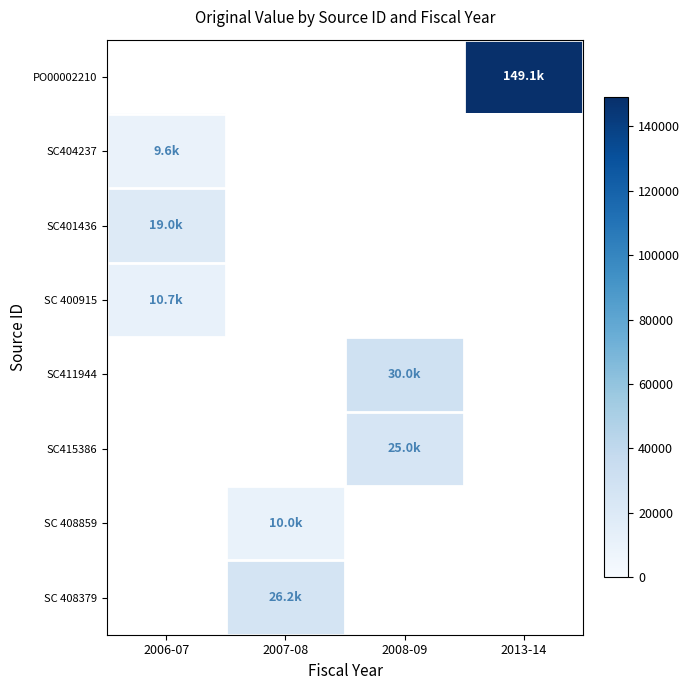

At which category does the chart reach its minimum across all series?

2006-07